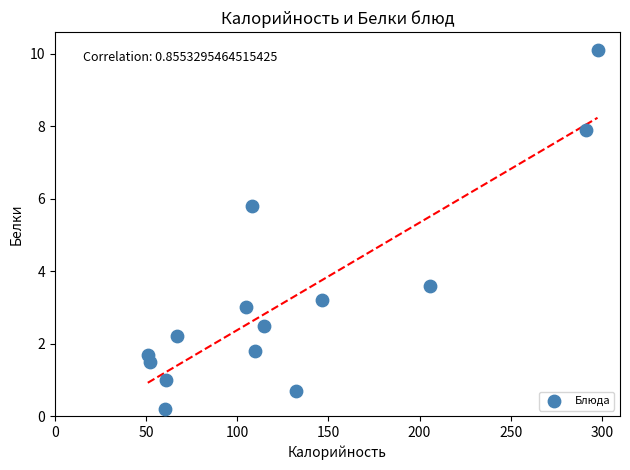

What Y value in the scatter plot is closest to 5?

5.8